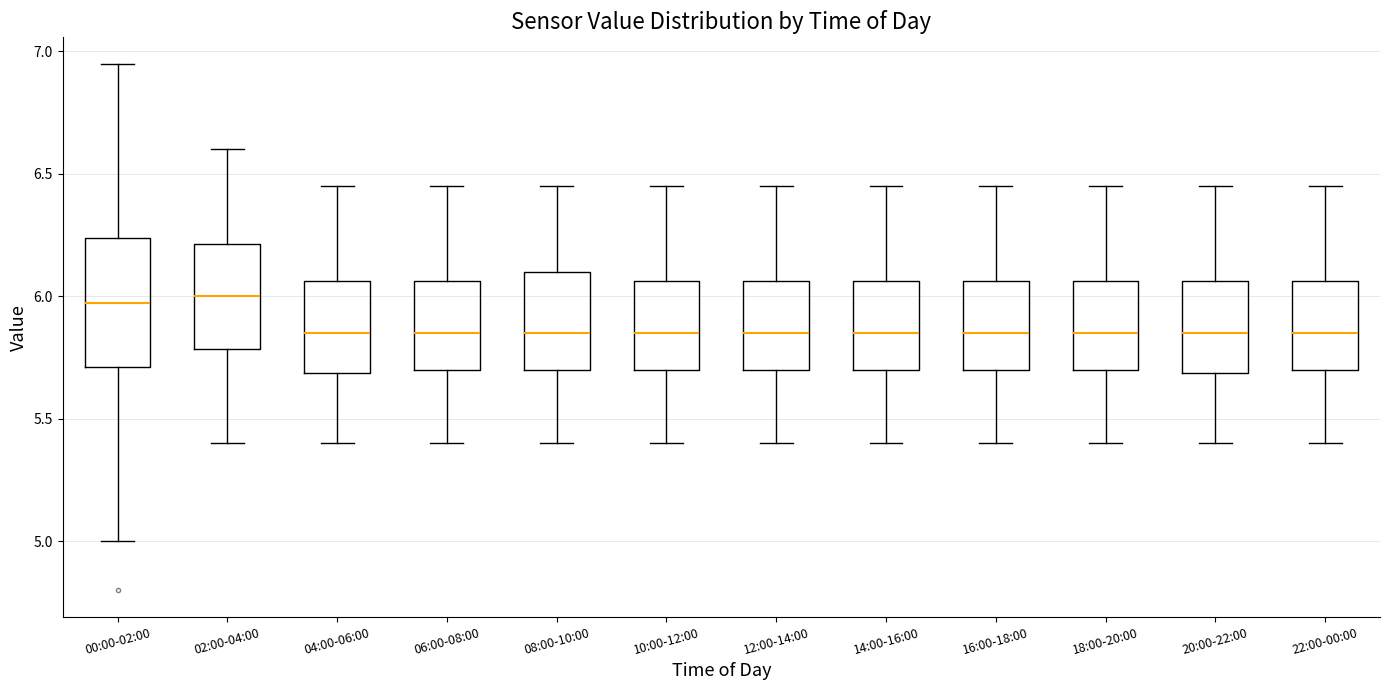

Where is the lower edge of the box for 14:00-16:00 on the y-axis? The values are not printed on the chart, so give them approximately, as read against the axis.

5.70